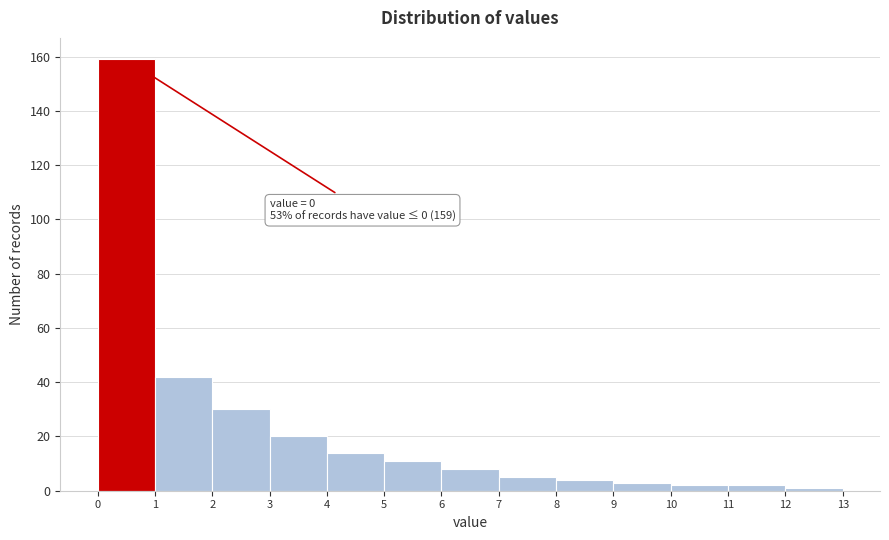

Over which range of the x-axis is the bar tallest?

0 to 1